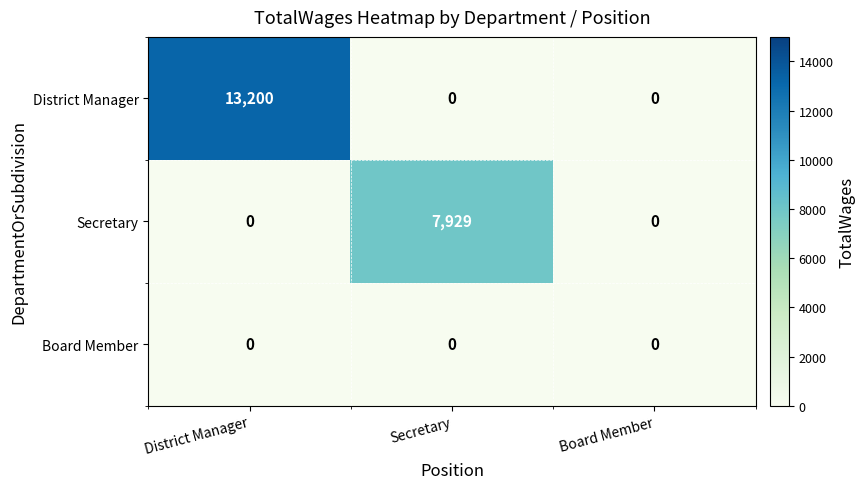

Reading left to right, transcribe all the data shown in this chart.

District Manager: District Manager=13200	Secretary=0	Board Member=0
Secretary: District Manager=0	Secretary=7929	Board Member=0
Board Member: District Manager=0	Secretary=0	Board Member=0